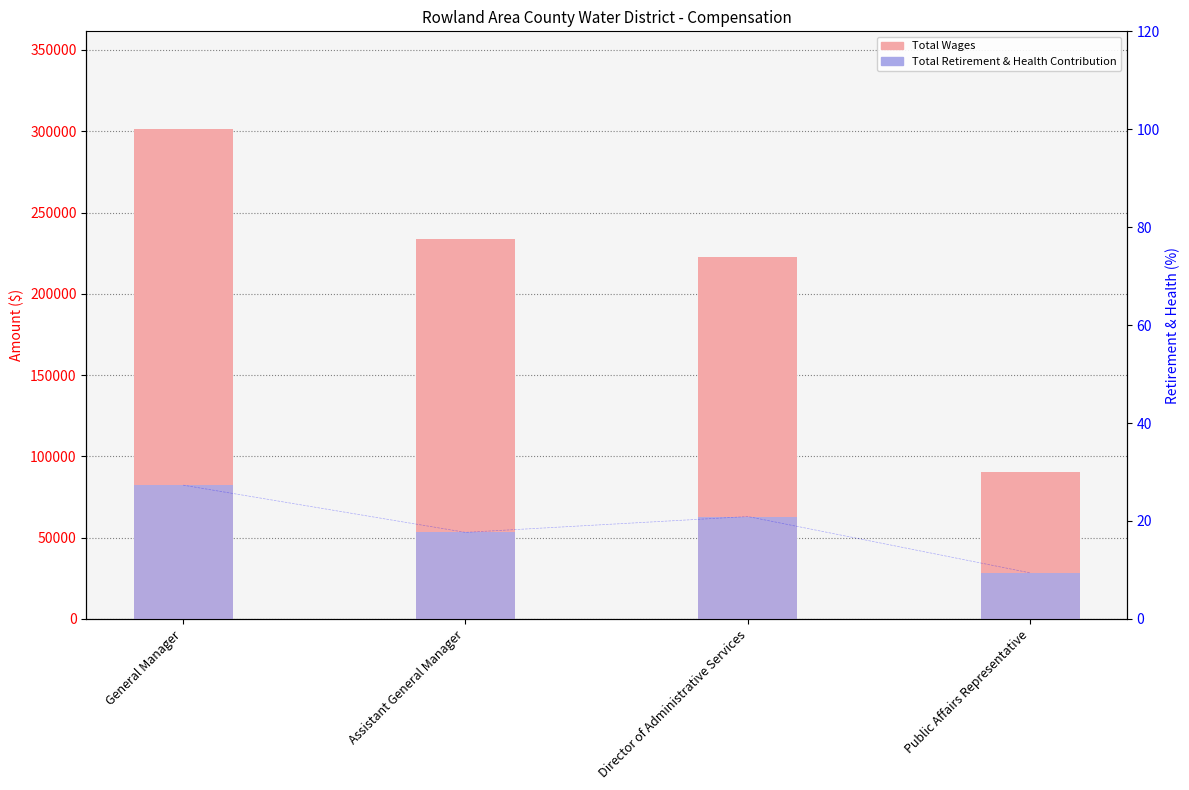

True or false: Total Wages has a value of 301214 at General Manager.

True